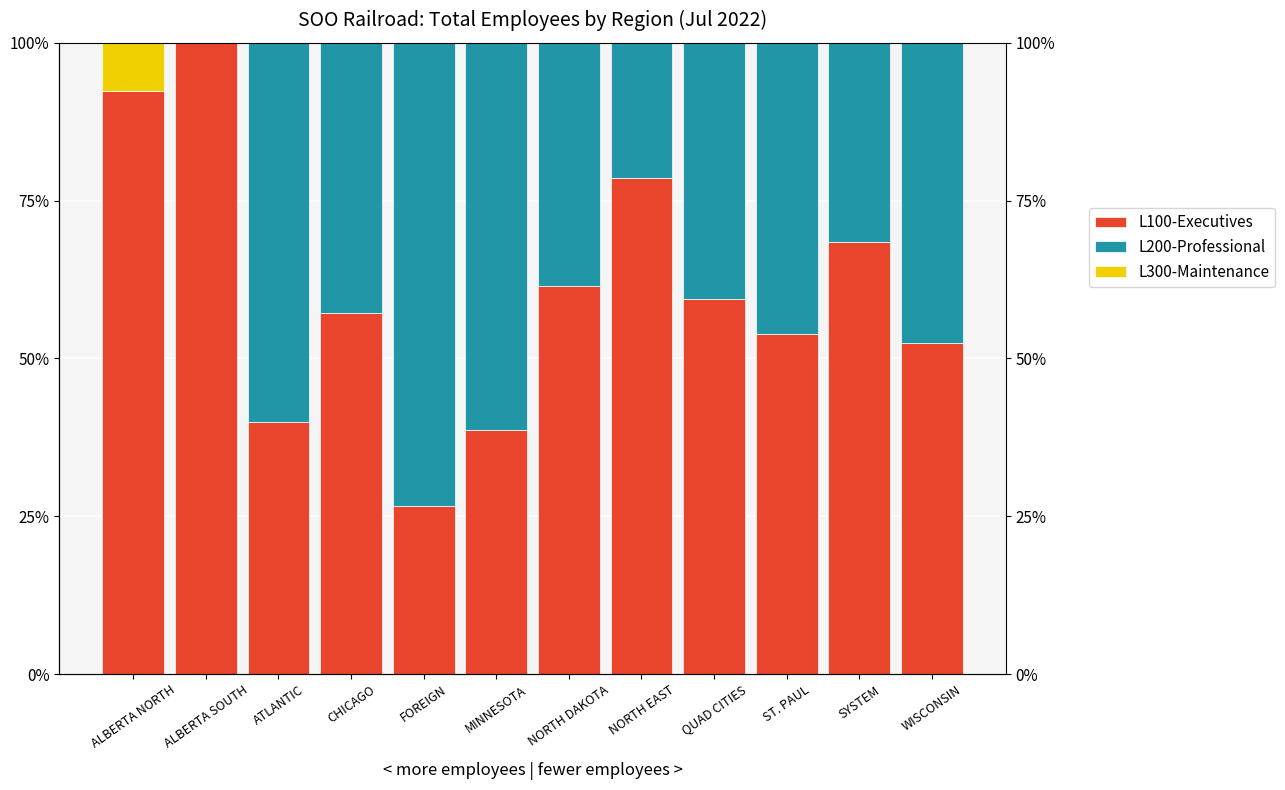

What is the difference between the second highest and second lowest values in the L200-Professional series?

61.3